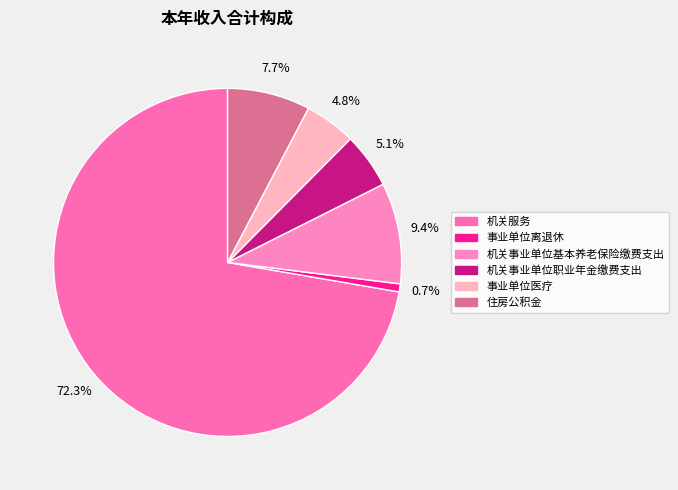

Is there a majority slice in this chart?

Yes